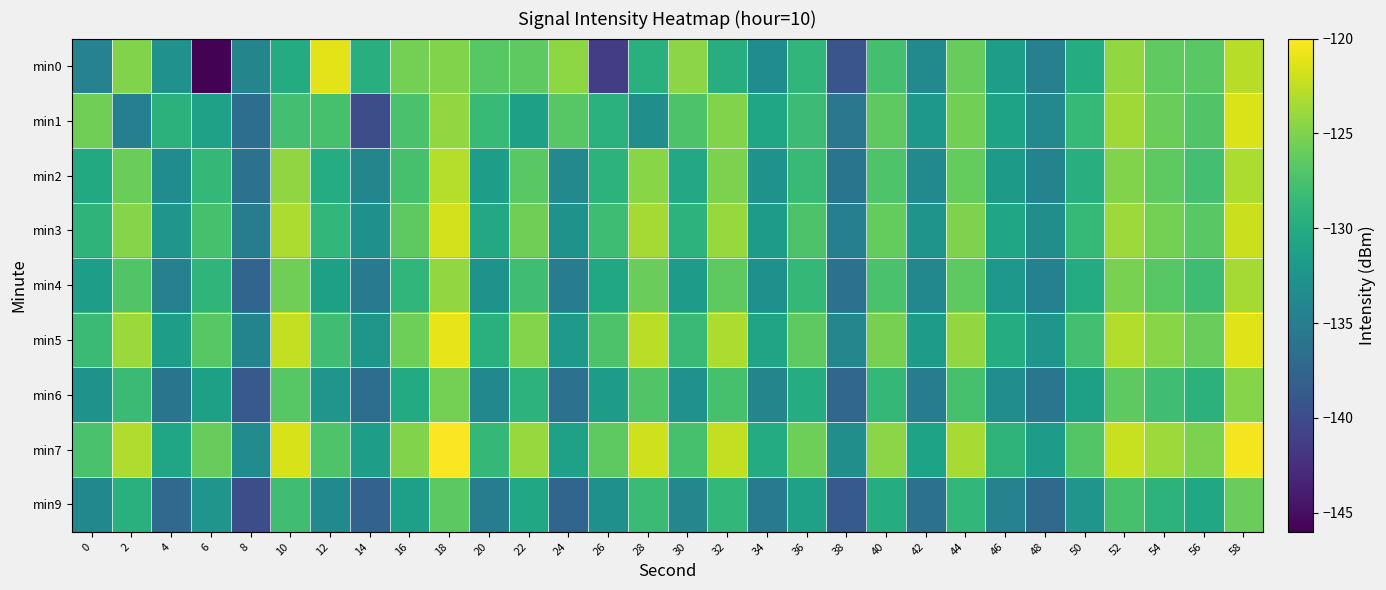

What is the spread (max minus min) of values at 0?

8.9